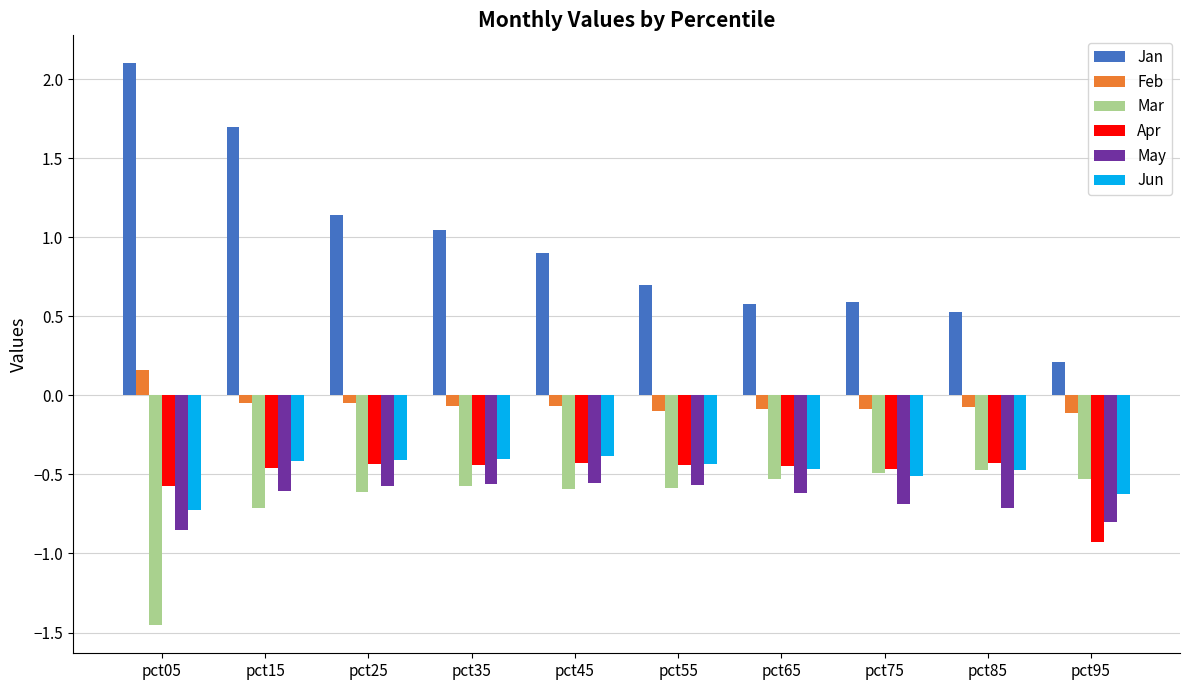

The value of Mar at pct65 is -0.5. True or false?

True